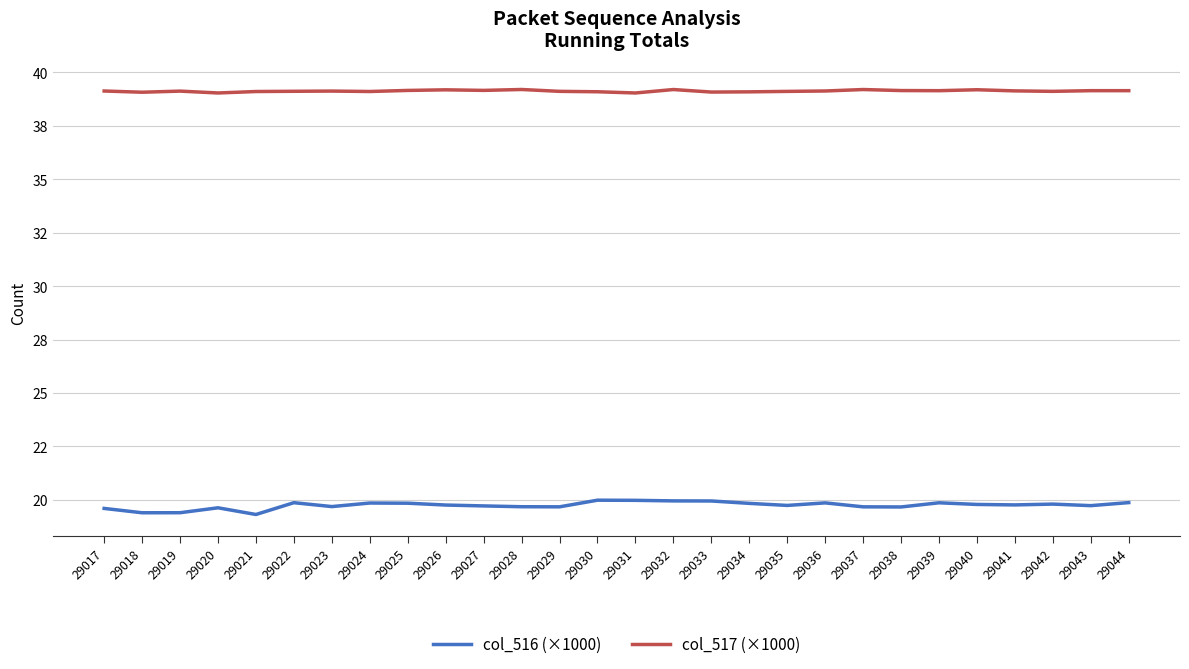

What are all the series names shown in the legend?

col_516 (×1000), col_517 (×1000)